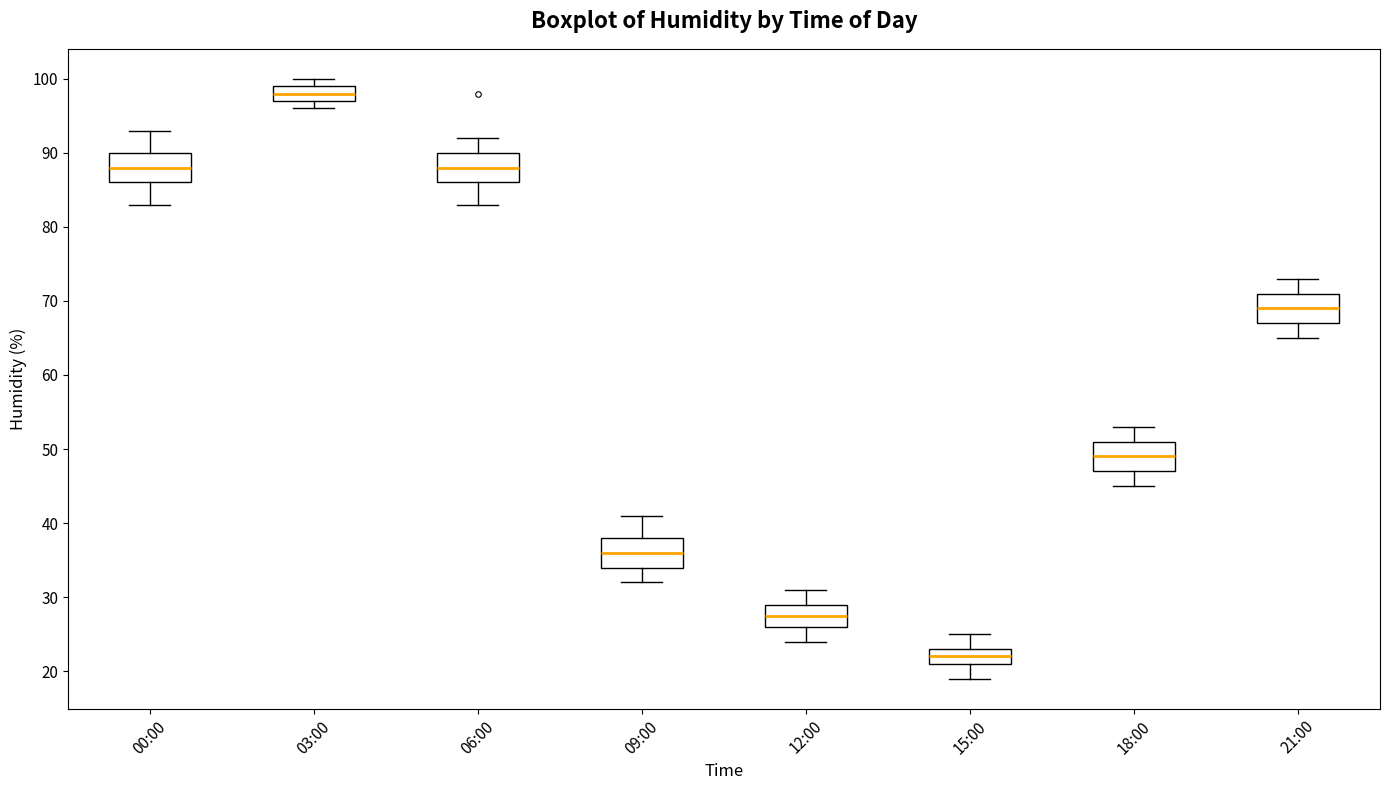

Reading left to right, transcribe this box plot: for each box, give where its median line is, the range the box spans, and where its two whiskers end, as read against the y-axis. The values are not printed on the chart, so give them approximately, as read against the axis.

00:00: median 88, box 86 to 90, whiskers 83 to 93
03:00: median 98, box 97 to 99, whiskers 96 to 100
06:00: median 88, box 86 to 90, whiskers 83 to 92
09:00: median 36, box 34 to 38, whiskers 32 to 41
12:00: median 28, box 26 to 29, whiskers 24 to 31
15:00: median 22, box 21 to 23, whiskers 19 to 25
18:00: median 49, box 47 to 51, whiskers 45 to 53
21:00: median 69, box 67 to 71, whiskers 65 to 73